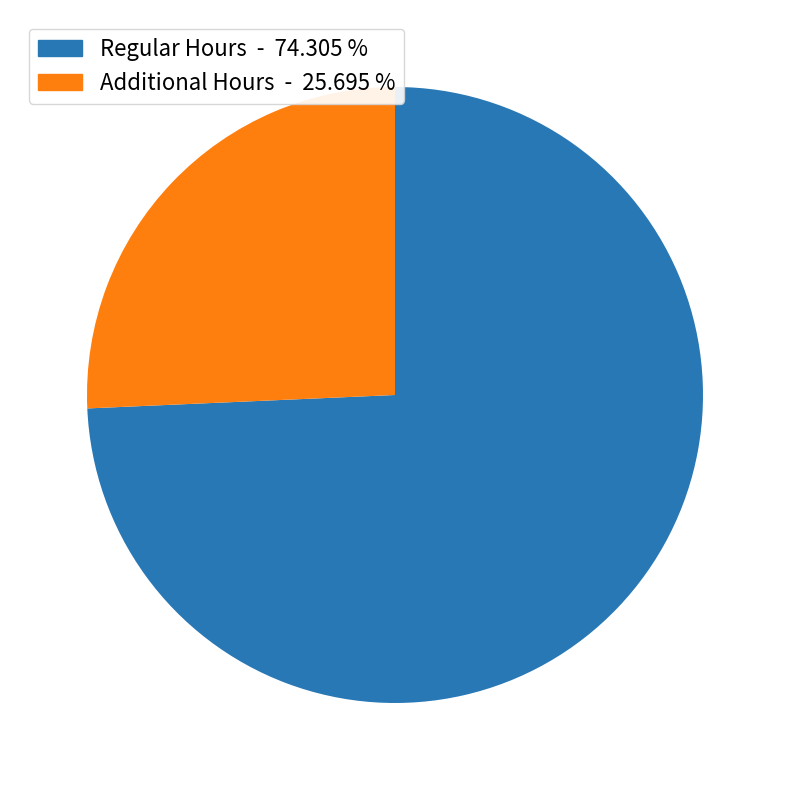

Does any single category account for the majority?

Yes